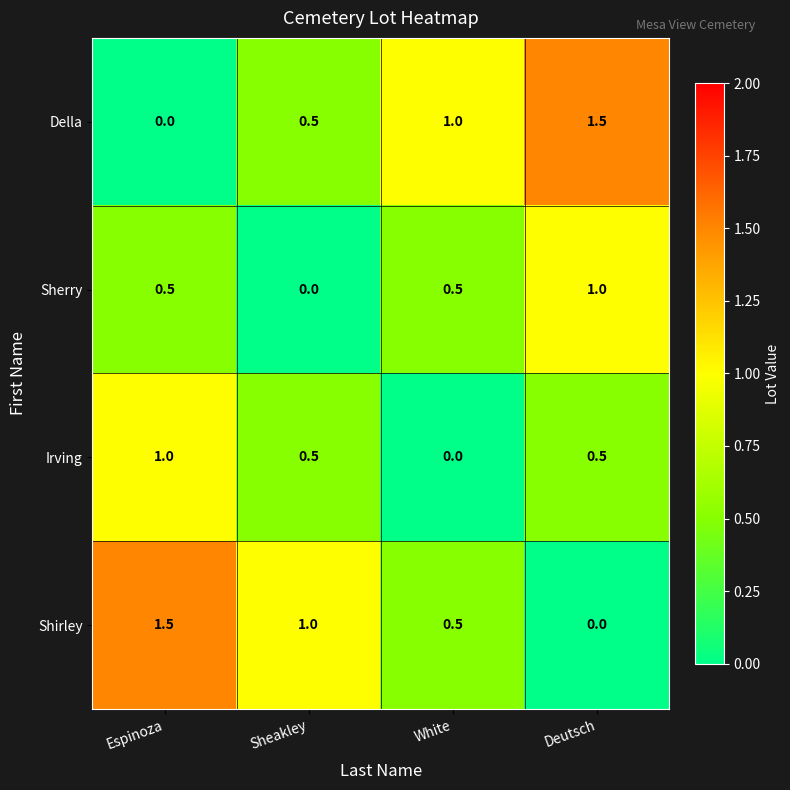

What is the total value across all series at Sheakley?

2.0